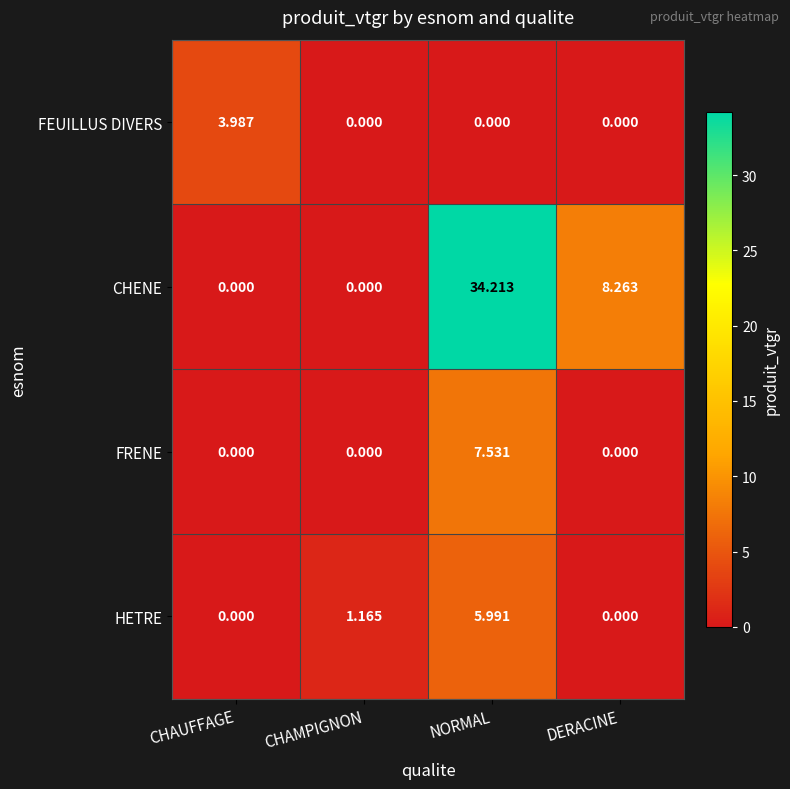

Which series has the largest range (max minus min)?

CHENE